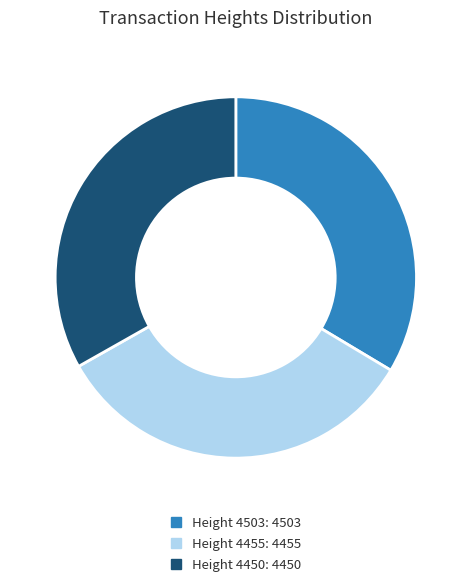

Is the sum of Height 4450: 4450 and Height 4503: 4503 greater than half?

Yes